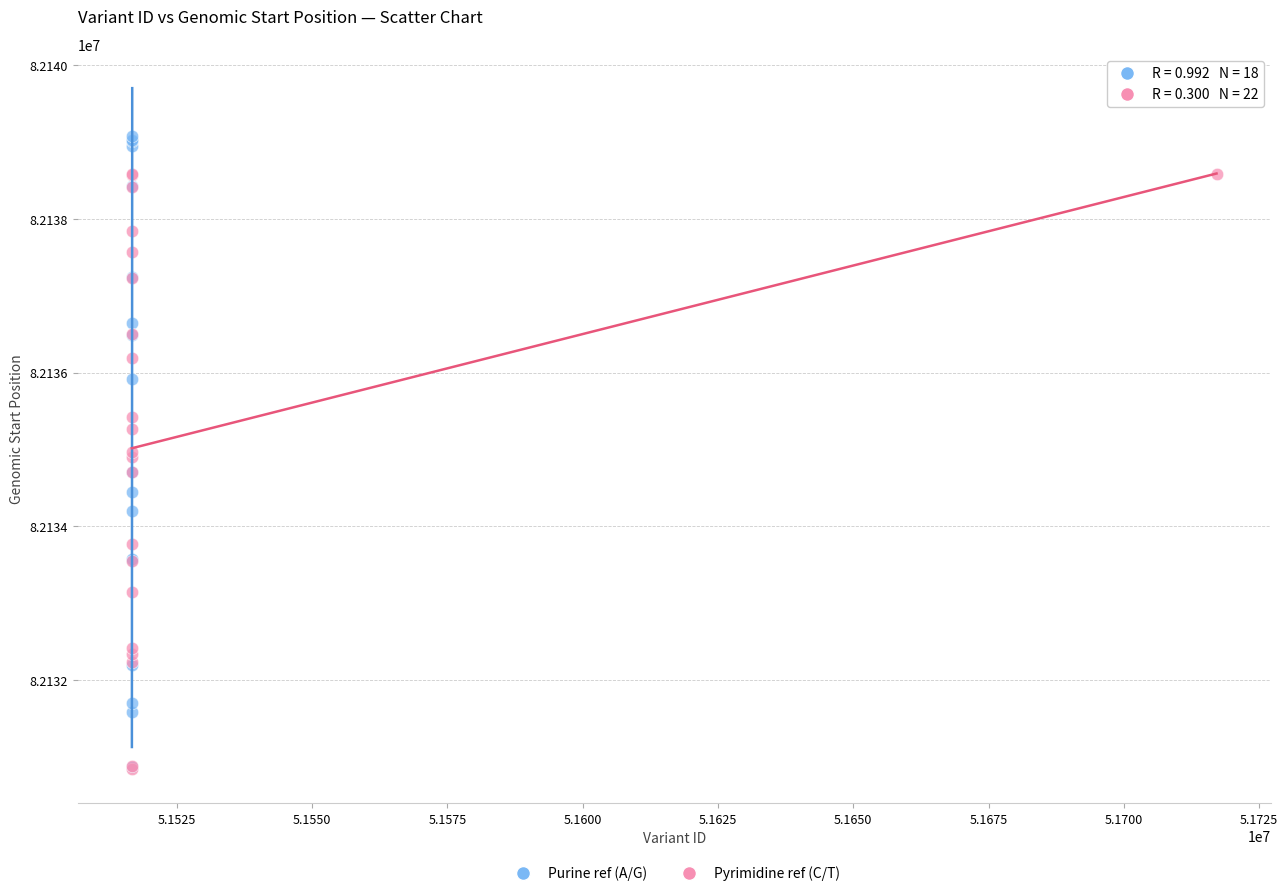

Which series contains the highest Y value?

Purine ref (A/G)